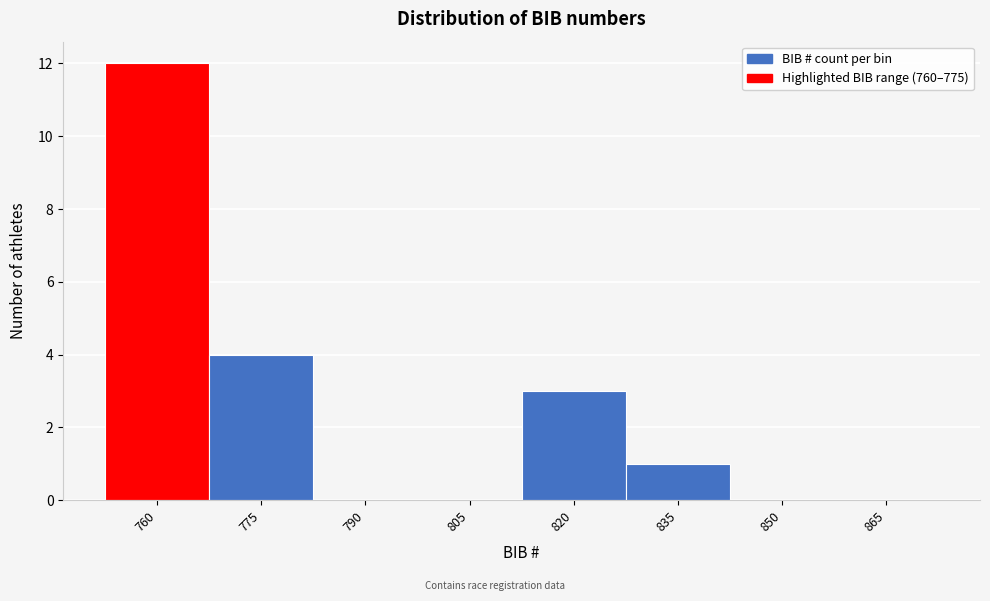

Reading left to right, transcribe all the data shown in this chart.

760=12	775=4	790=0	805=0	820=3	835=1	850=0	865=0